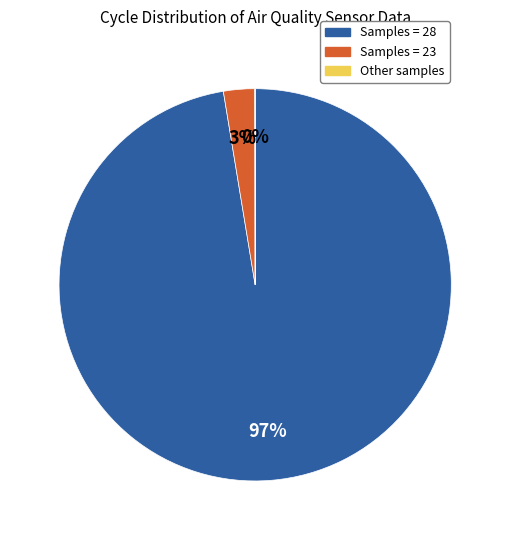

To the nearest percent, what is the average slice percentage?

33%